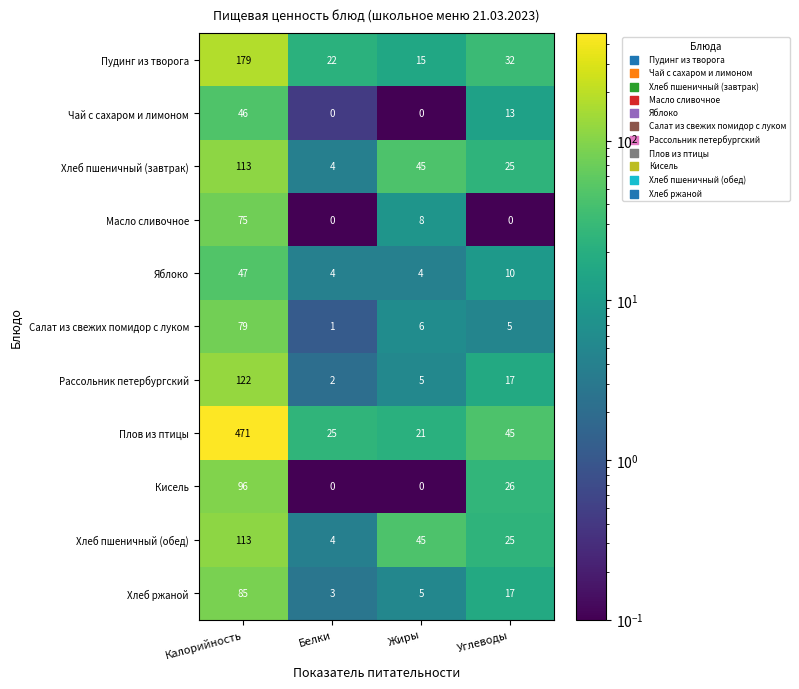

How many positive values does the Кисель series have?

2